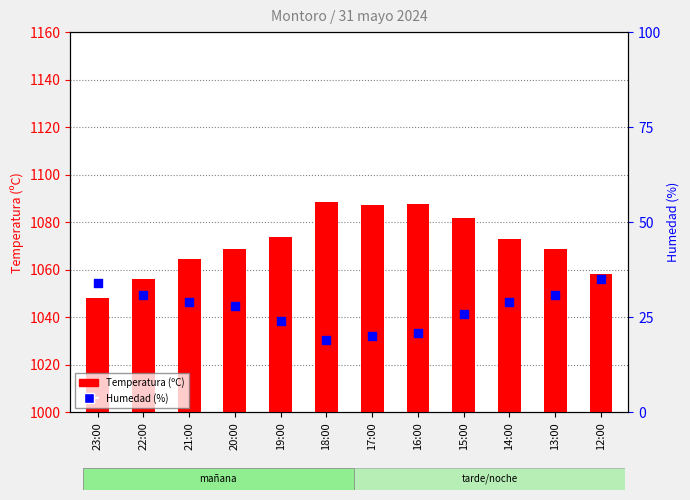

Which series has the widest spread of Y values?

Temperatura (ºC)